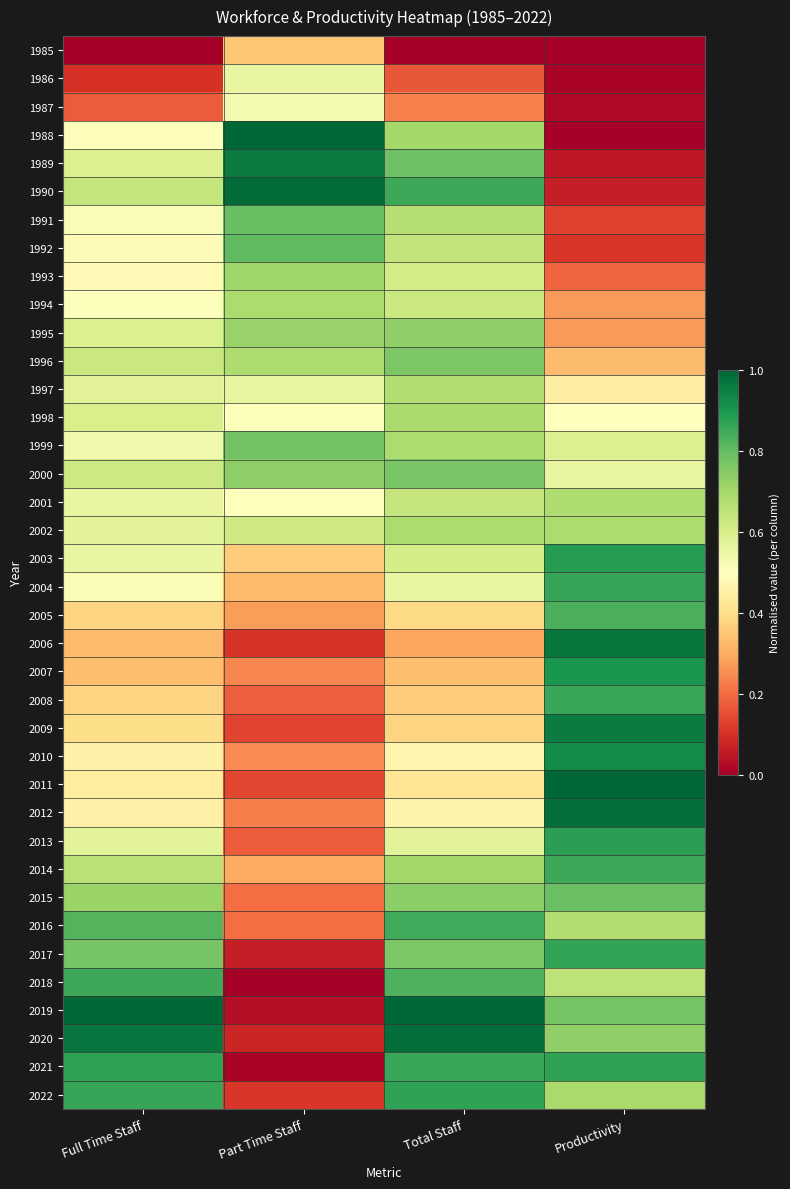

Reading right to left, transcribe all the data shown in this chart.

1985: Productivity=0.0	Total Staff=0.0	Part Time Staff=0.3	Full Time Staff=0.0
1986: Productivity=0.0	Total Staff=0.2	Part Time Staff=0.6	Full Time Staff=0.1
1987: Productivity=0.0	Total Staff=0.2	Part Time Staff=0.5	Full Time Staff=0.2
1988: Productivity=0.0	Total Staff=0.7	Part Time Staff=1.0	Full Time Staff=0.5
1989: Productivity=0.1	Total Staff=0.8	Part Time Staff=1.0	Full Time Staff=0.6
1990: Productivity=0.1	Total Staff=0.9	Part Time Staff=1.0	Full Time Staff=0.6
1991: Productivity=0.1	Total Staff=0.7	Part Time Staff=0.8	Full Time Staff=0.5
1992: Productivity=0.1	Total Staff=0.6	Part Time Staff=0.8	Full Time Staff=0.5
1993: Productivity=0.2	Total Staff=0.6	Part Time Staff=0.7	Full Time Staff=0.5
1994: Productivity=0.3	Total Staff=0.6	Part Time Staff=0.7	Full Time Staff=0.5
1995: Productivity=0.3	Total Staff=0.7	Part Time Staff=0.7	Full Time Staff=0.6
1996: Productivity=0.3	Total Staff=0.8	Part Time Staff=0.7	Full Time Staff=0.6
1997: Productivity=0.4	Total Staff=0.7	Part Time Staff=0.6	Full Time Staff=0.6
1998: Productivity=0.5	Total Staff=0.7	Part Time Staff=0.5	Full Time Staff=0.6
1999: Productivity=0.6	Total Staff=0.7	Part Time Staff=0.8	Full Time Staff=0.5
2000: Productivity=0.6	Total Staff=0.8	Part Time Staff=0.7	Full Time Staff=0.6
2001: Productivity=0.7	Total Staff=0.6	Part Time Staff=0.5	Full Time Staff=0.6
2002: Productivity=0.7	Total Staff=0.7	Part Time Staff=0.6	Full Time Staff=0.6
2003: Productivity=0.9	Total Staff=0.6	Part Time Staff=0.4	Full Time Staff=0.6
2004: Productivity=0.9	Total Staff=0.6	Part Time Staff=0.3	Full Time Staff=0.5
2005: Productivity=0.8	Total Staff=0.4	Part Time Staff=0.3	Full Time Staff=0.4
2006: Productivity=1.0	Total Staff=0.3	Part Time Staff=0.1	Full Time Staff=0.3
2007: Productivity=0.9	Total Staff=0.3	Part Time Staff=0.2	Full Time Staff=0.3
2008: Productivity=0.9	Total Staff=0.4	Part Time Staff=0.2	Full Time Staff=0.4
2009: Productivity=1.0	Total Staff=0.4	Part Time Staff=0.1	Full Time Staff=0.4
2010: Productivity=0.9	Total Staff=0.5	Part Time Staff=0.2	Full Time Staff=0.5
2011: Productivity=1.0	Total Staff=0.4	Part Time Staff=0.1	Full Time Staff=0.4
2012: Productivity=1.0	Total Staff=0.5	Part Time Staff=0.2	Full Time Staff=0.5
2013: Productivity=0.9	Total Staff=0.6	Part Time Staff=0.2	Full Time Staff=0.6
2014: Productivity=0.9	Total Staff=0.7	Part Time Staff=0.3	Full Time Staff=0.7
2015: Productivity=0.8	Total Staff=0.7	Part Time Staff=0.2	Full Time Staff=0.7
2016: Productivity=0.7	Total Staff=0.9	Part Time Staff=0.2	Full Time Staff=0.8
2017: Productivity=0.9	Total Staff=0.8	Part Time Staff=0.1	Full Time Staff=0.8
2018: Productivity=0.7	Total Staff=0.8	Part Time Staff=0.0	Full Time Staff=0.9
2019: Productivity=0.8	Total Staff=1.0	Part Time Staff=0.0	Full Time Staff=1.0
2020: Productivity=0.7	Total Staff=1.0	Part Time Staff=0.1	Full Time Staff=1.0
2021: Productivity=0.9	Total Staff=0.9	Part Time Staff=0.0	Full Time Staff=0.9
2022: Productivity=0.7	Total Staff=0.9	Part Time Staff=0.1	Full Time Staff=0.9